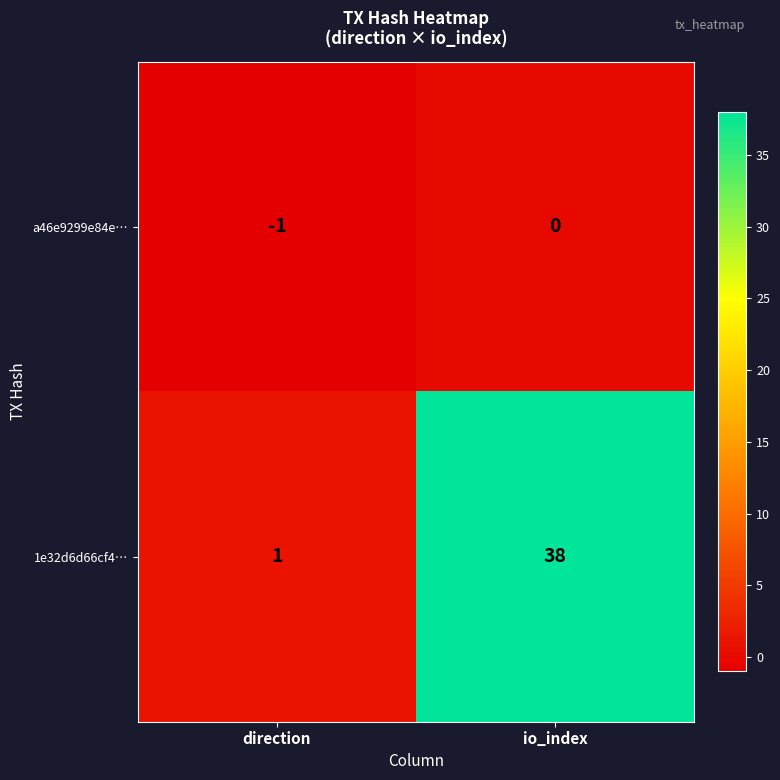

Which series has the widest spread of values?

1e32d6d66cf4…